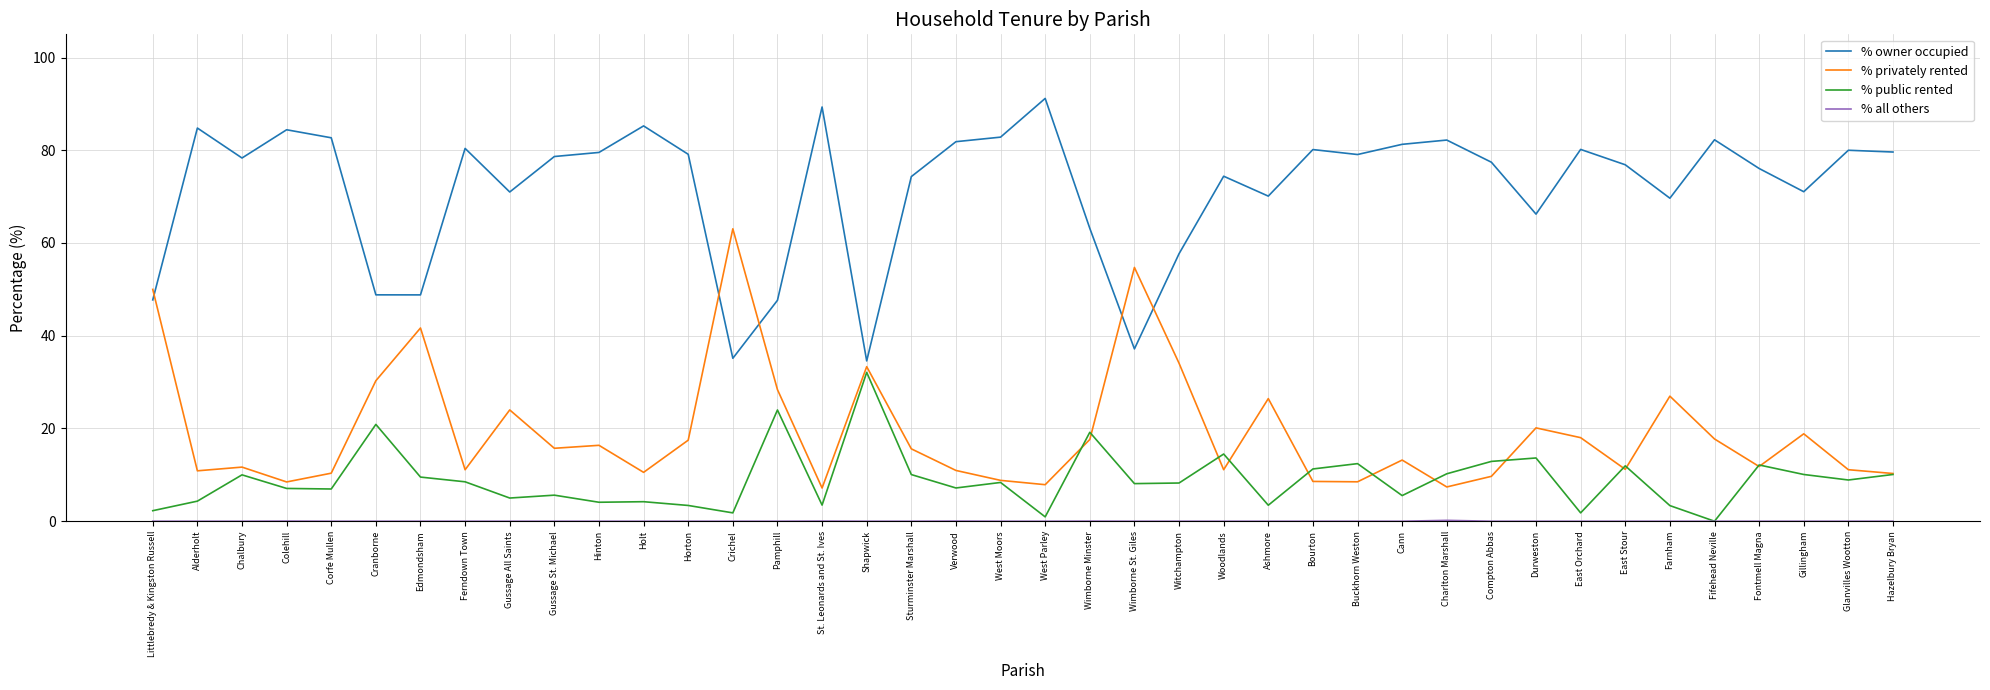

Does the chart have visible grid lines?

Yes